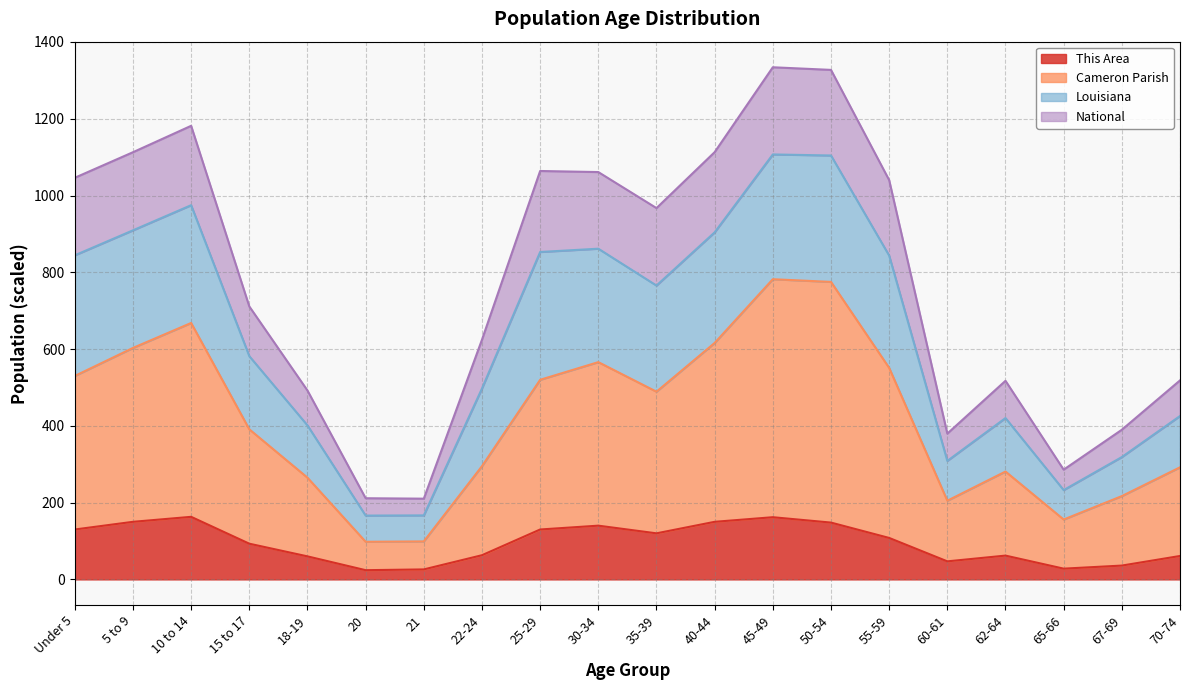

The This Area series shows 28.0 at 65-66. True or false?

True